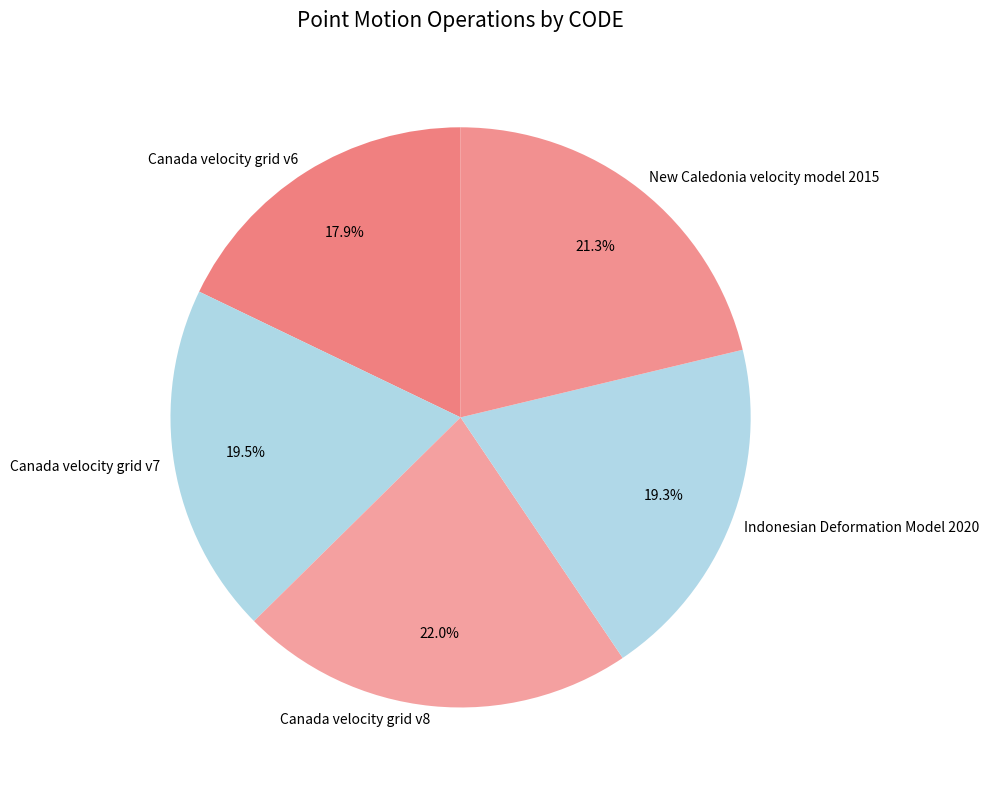

Combined, do Canada velocity grid v6 and Canada velocity grid v8 account for over 50%?

No